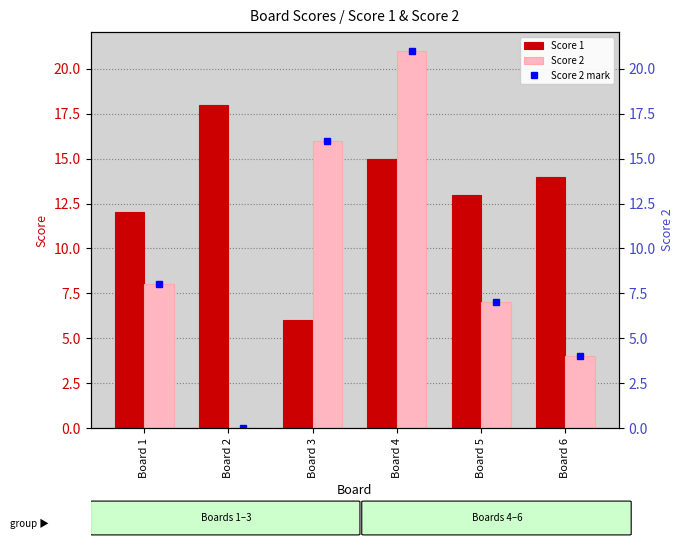

Between Board 2 and Board 6, which is larger?

Board 2